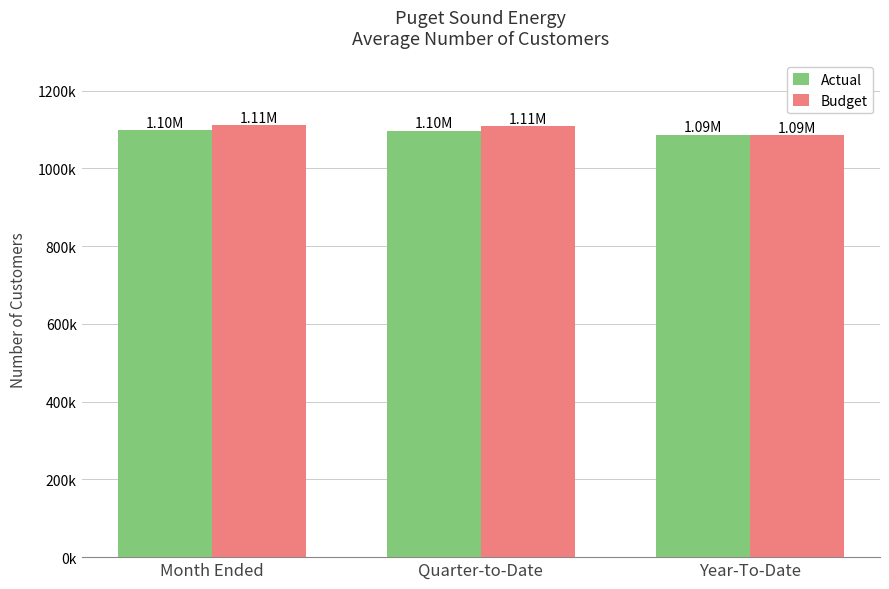

What are all the series names shown in the legend?

Actual, Budget